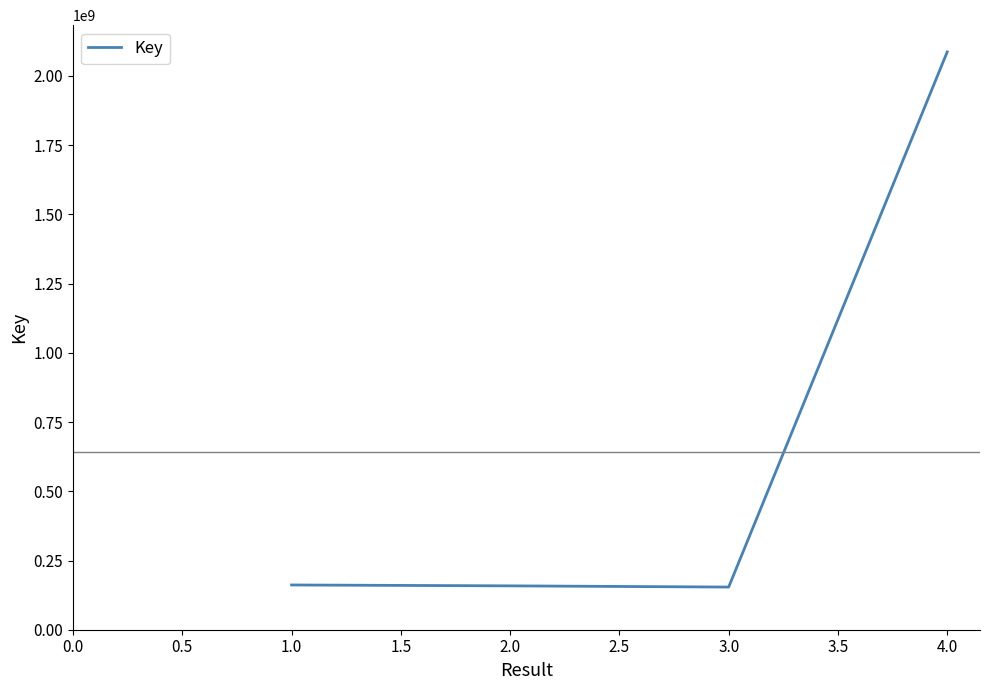

What is the change in value from 1.0 to 4.0?

+1925195096